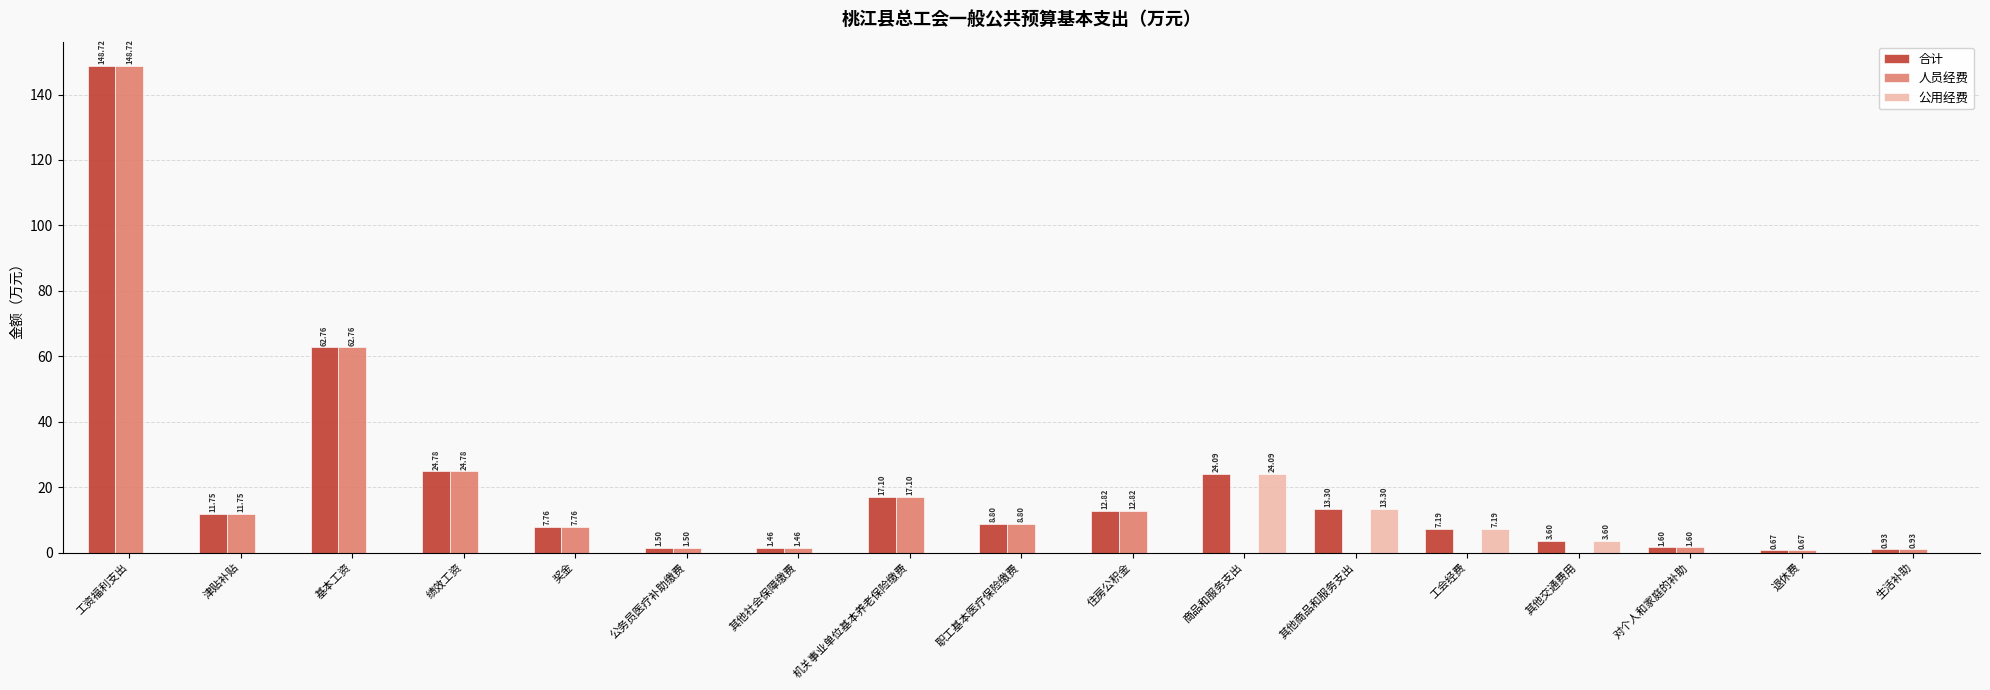

At which label does 人员经费 first exceed 1?

工资福利支出